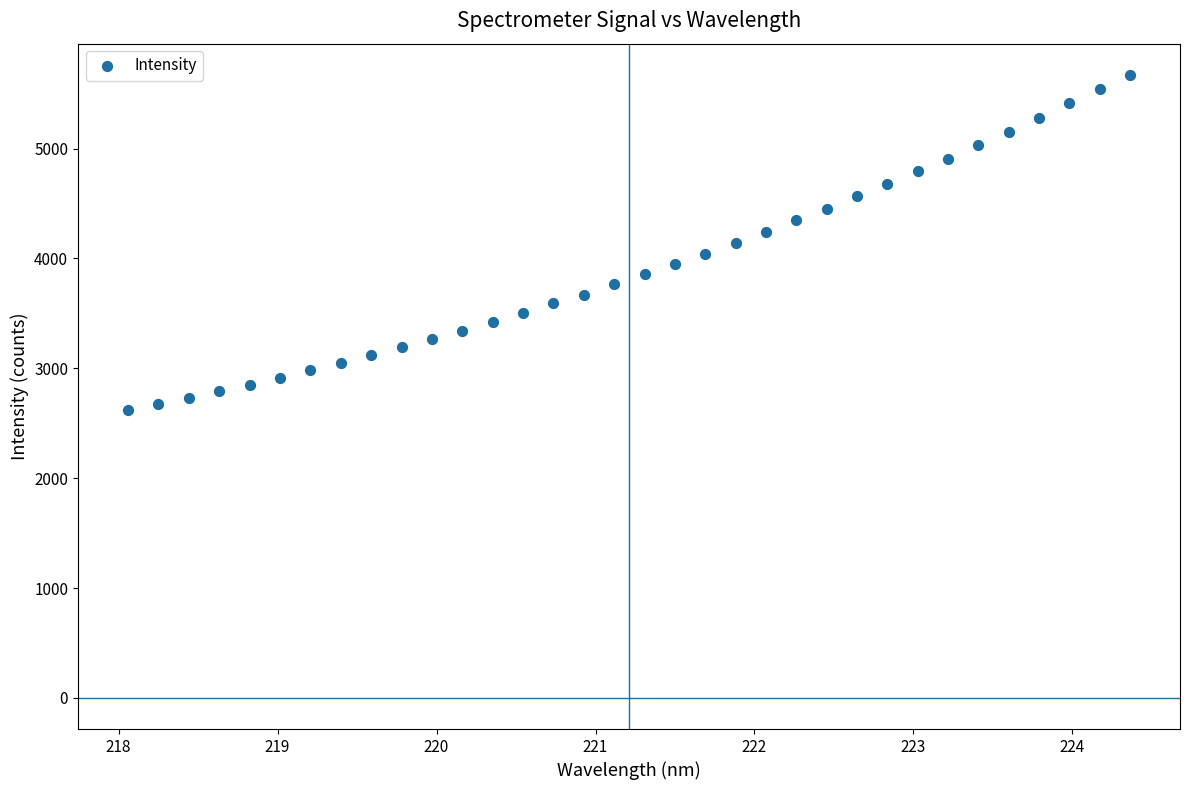

What is the range of Y values (max minus min)?

3052.2